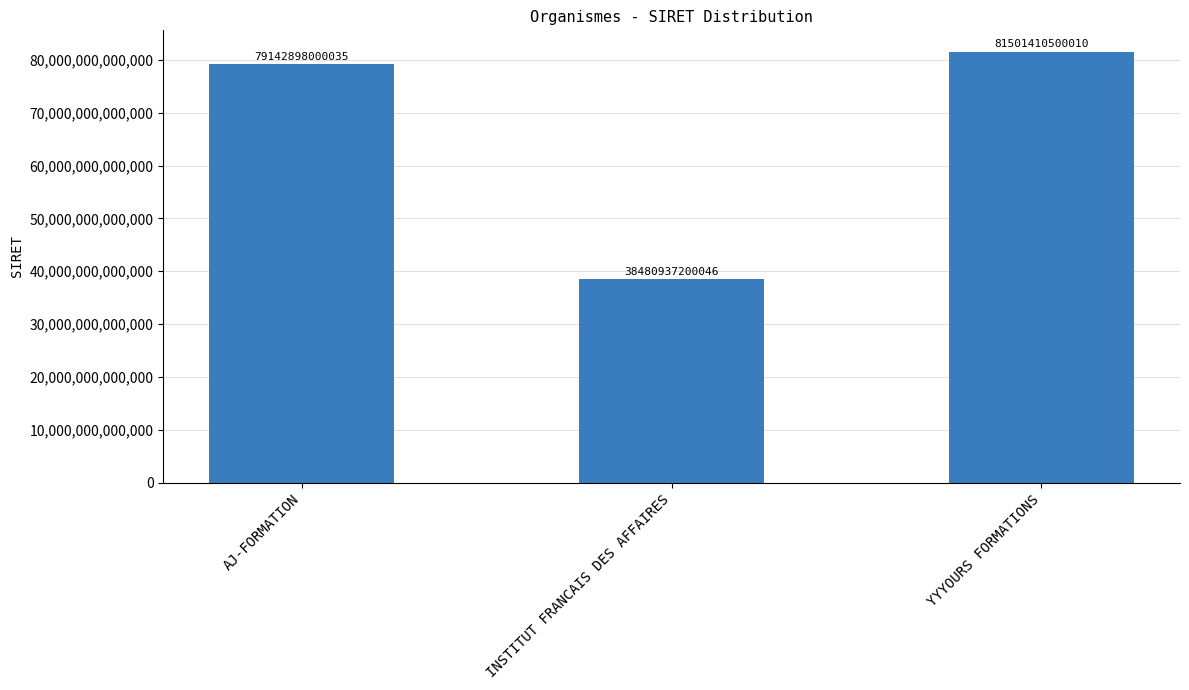

Which category has the lowest value across all series?

INSTITUT FRANCAIS DES AFFAIRES